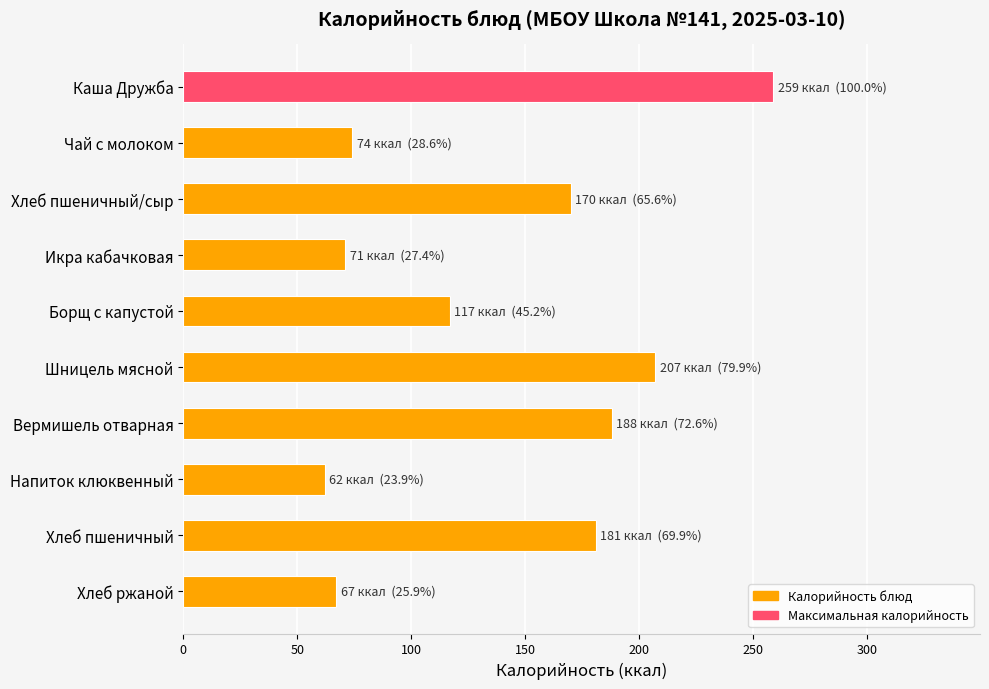

What is the label of the 3rd bar from the top?

Хлеб пшеничный/сыр